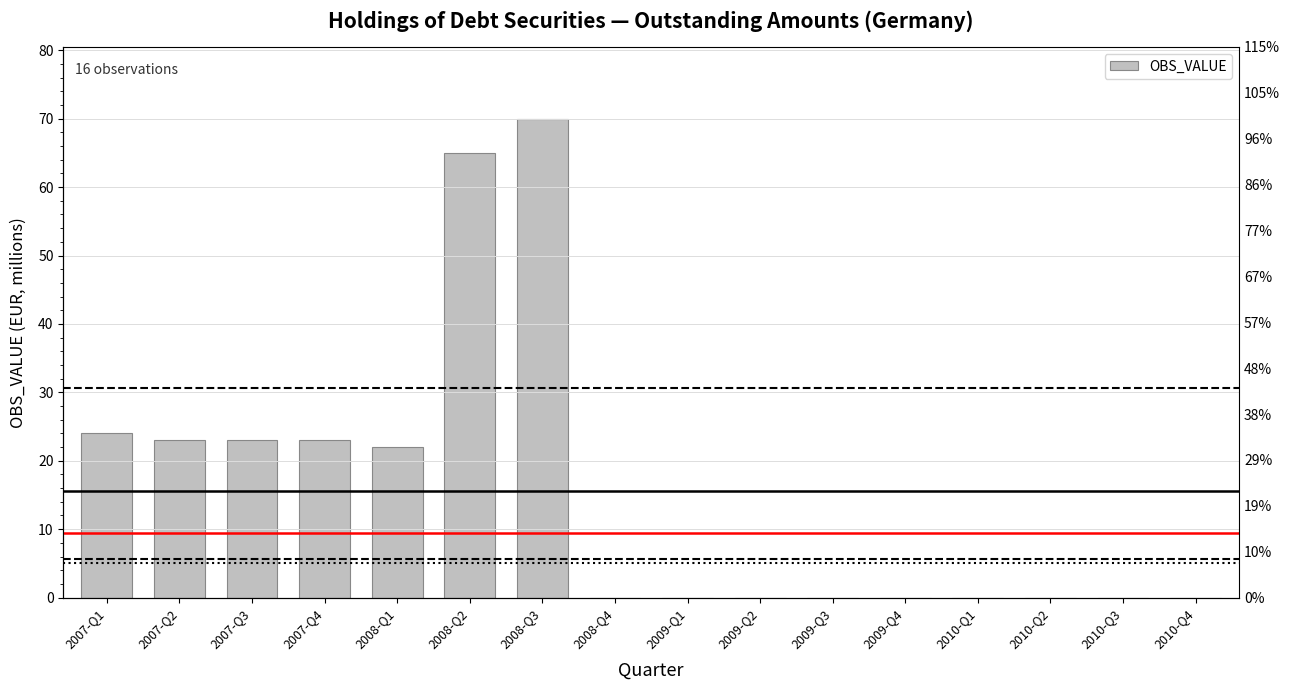

What is the difference between the maximum and minimum values?

70